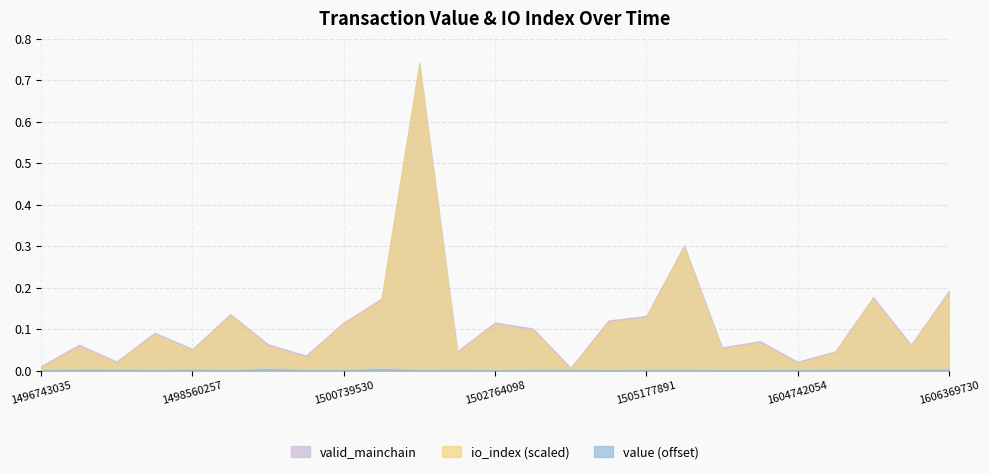

The value of value at 1503661958 is 0.3. True or false?

False